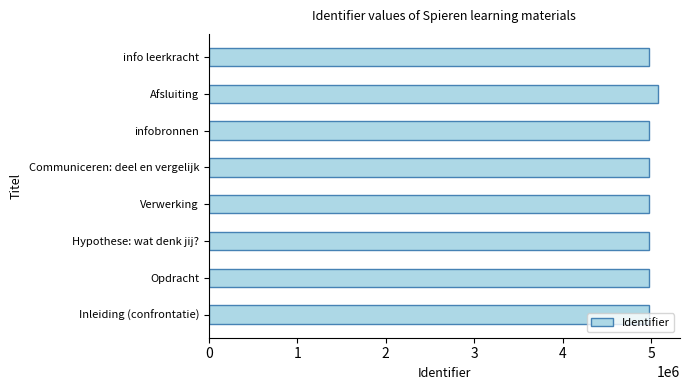

How many series are shown in this chart?

1